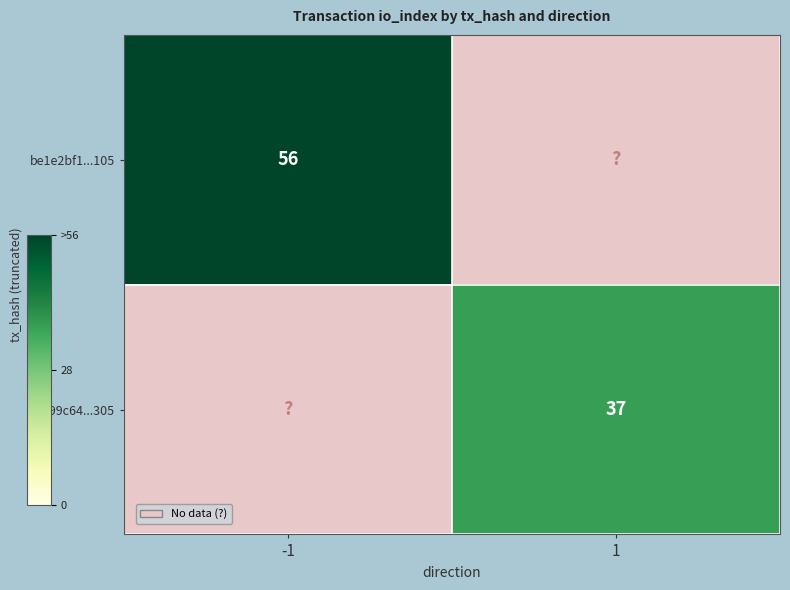

Which has a higher value, 1 or -1?

-1